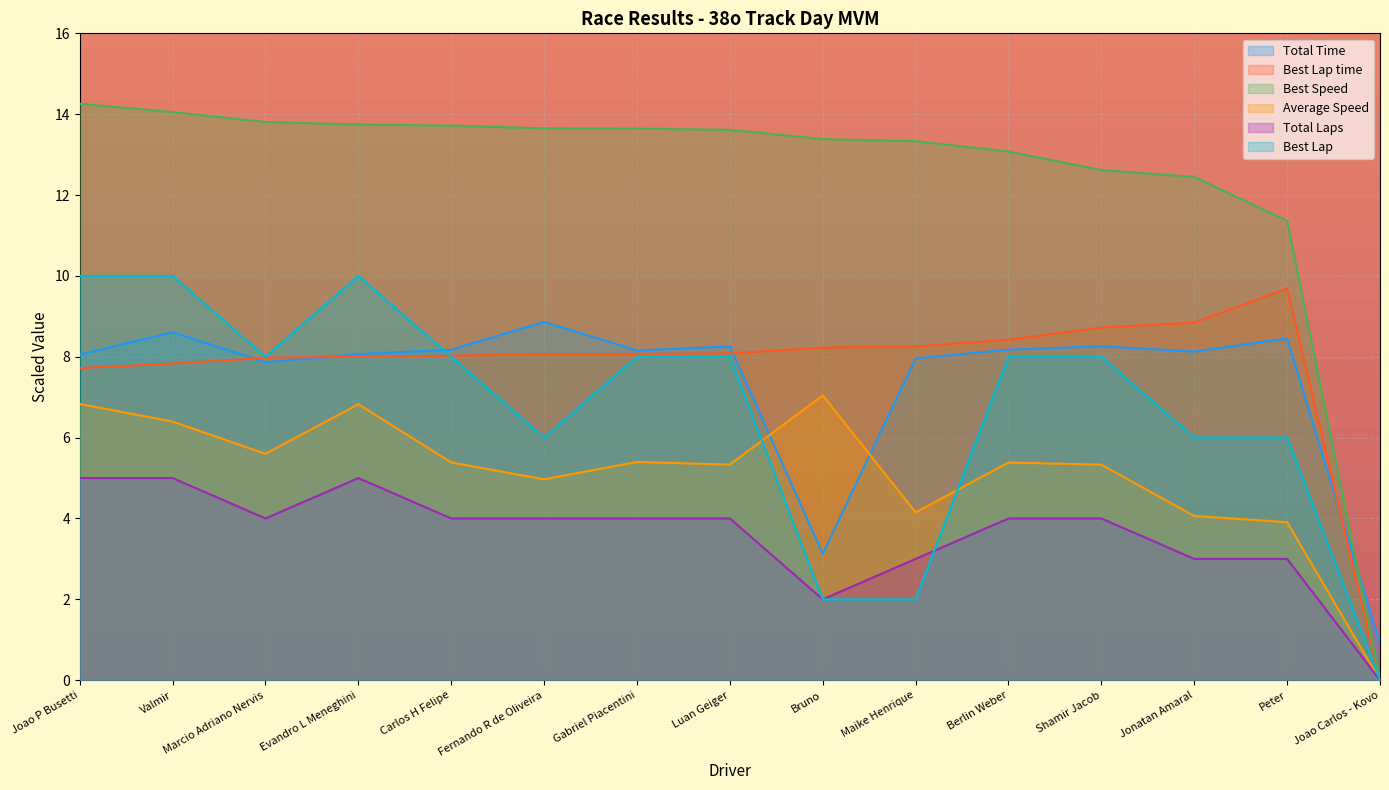

At how many categories does at least one series exceed 6?

14